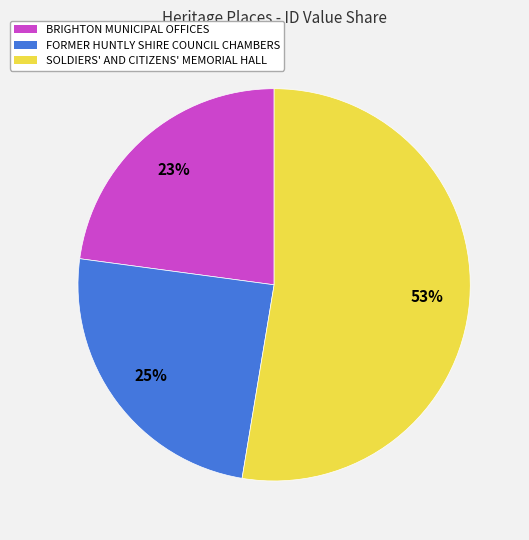

Count the number of slices in the pie.

3